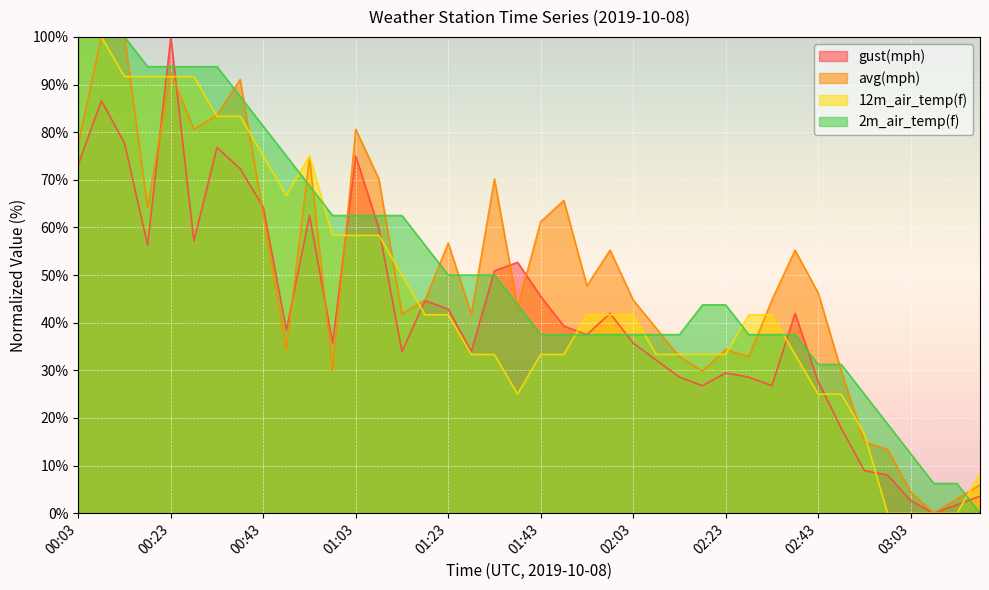

What position from the right is 03:08?

3